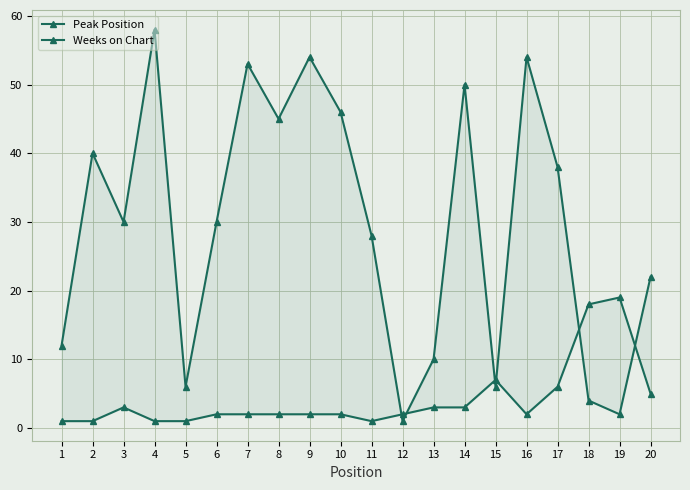

In Peak Position, how many points are lower than both neighbors (excluding endpoints)?

2